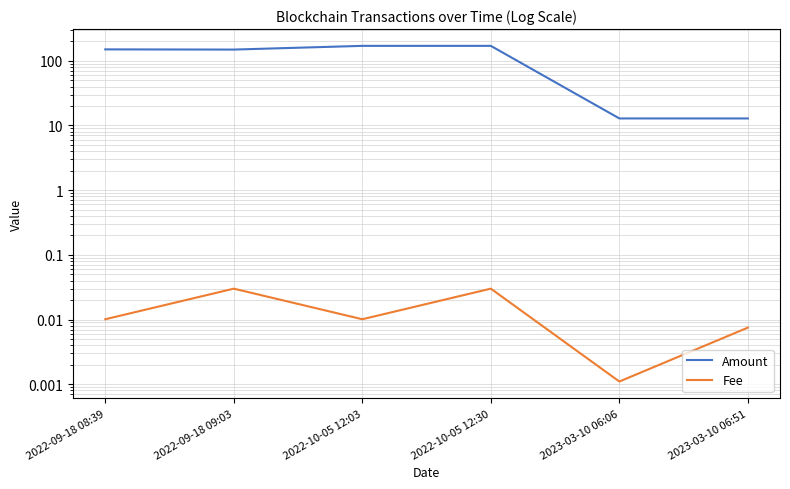

Reading left to right, what are all the values shown in this chart?

Amount: 2022-09-18 08:39=150.0	2022-09-18 09:03=149.0	2022-10-05 12:03=170.0	2022-10-05 12:30=170.0	2023-03-10 06:06=12.8	2023-03-10 06:51=12.8
Fee: 2022-09-18 08:39=0.0	2022-09-18 09:03=0.0	2022-10-05 12:03=0.0	2022-10-05 12:30=0.0	2023-03-10 06:06=0.0	2023-03-10 06:51=0.0